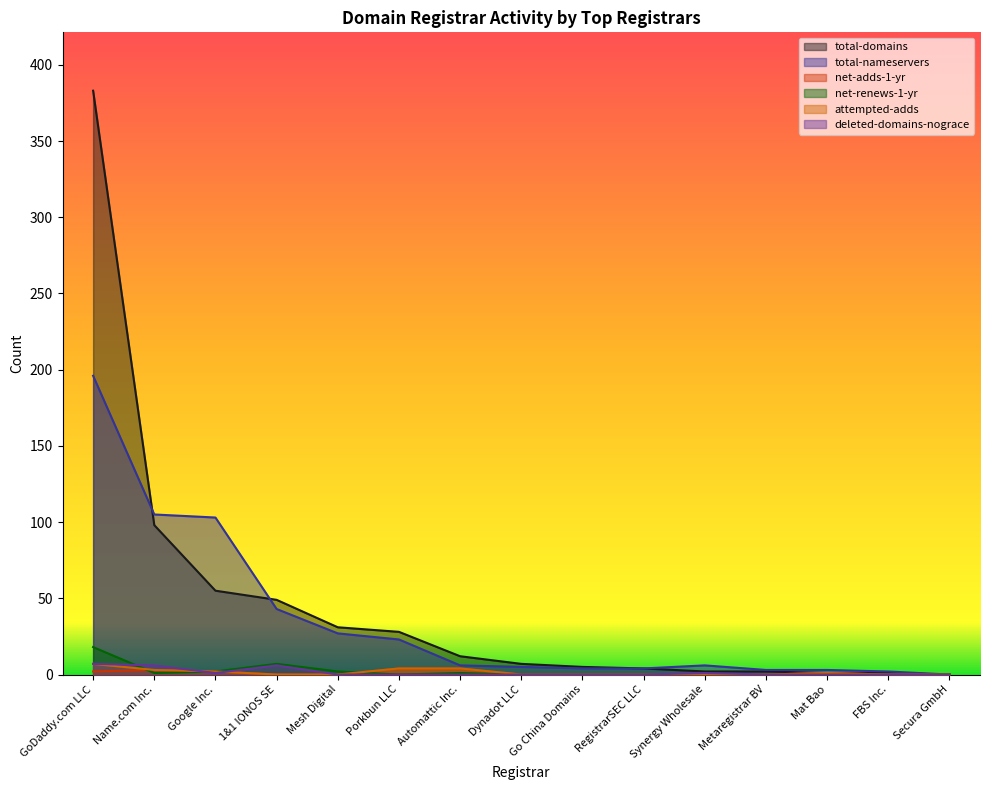

What is the label of the 12th point from the left?

Metaregistrar BV